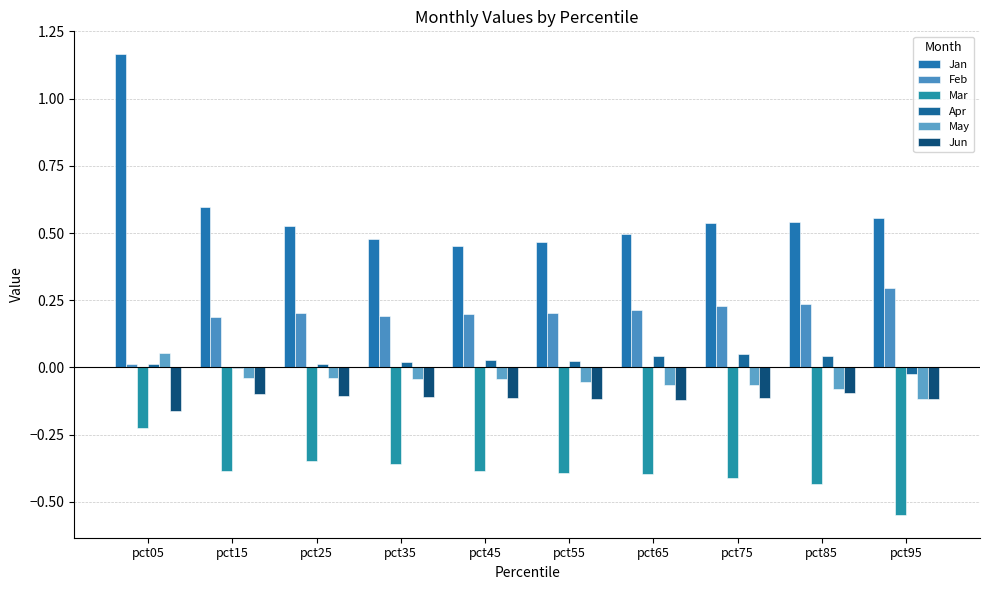

Which series has the largest total across all categories?

Jan